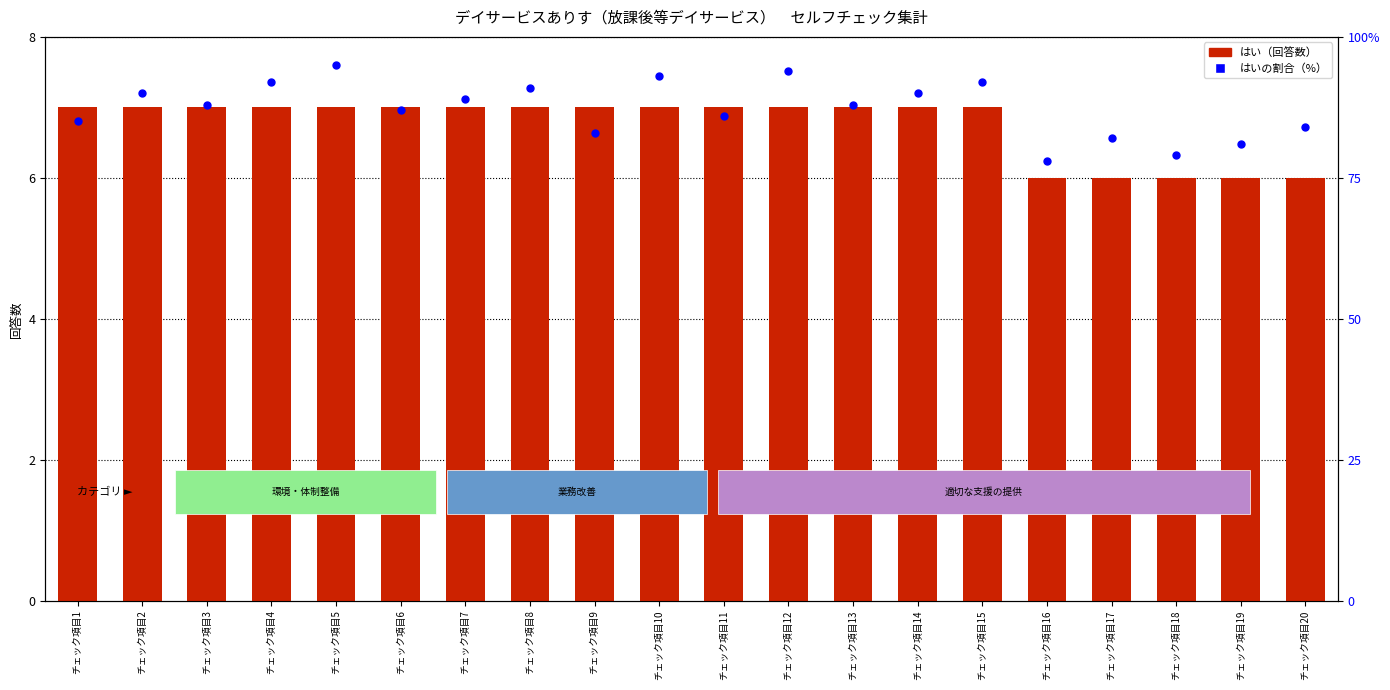

Which series has the largest total across all categories?

はいの割合（%）